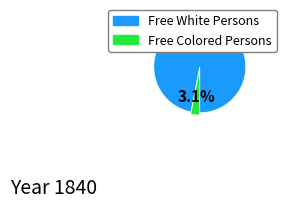

Is there any slice that represents more than half of the pie?

Yes